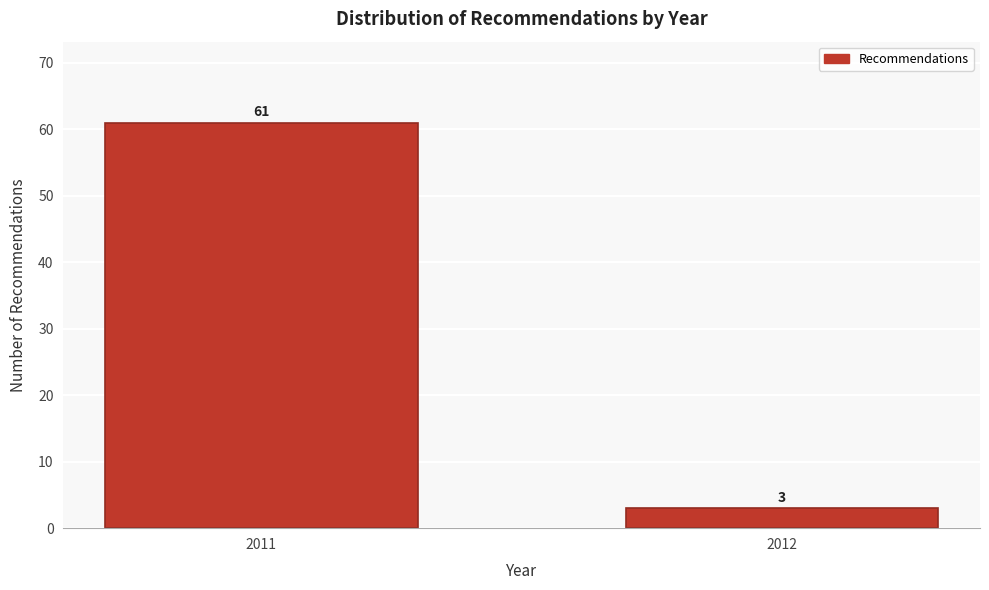

Reading left to right, what are all the values shown in this chart?

2011=61	2012=3